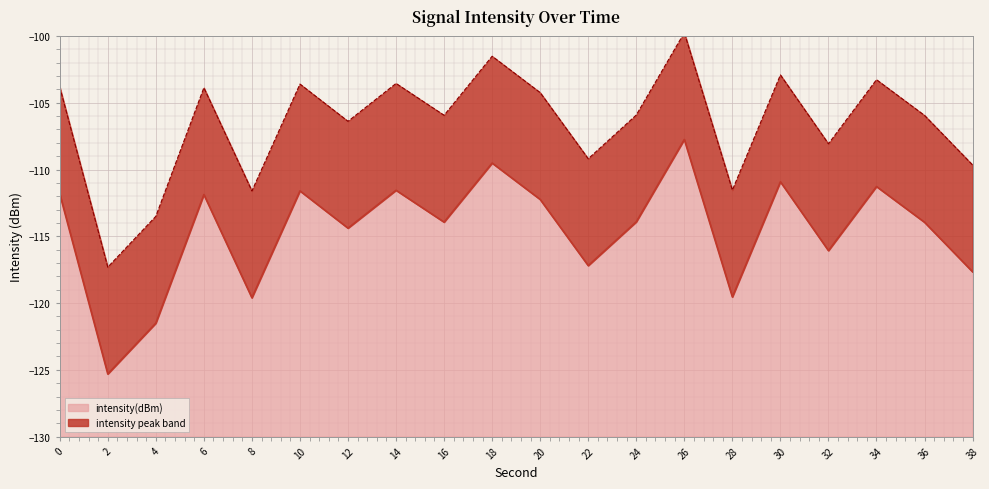

What is the greatest value displayed?

-107.7